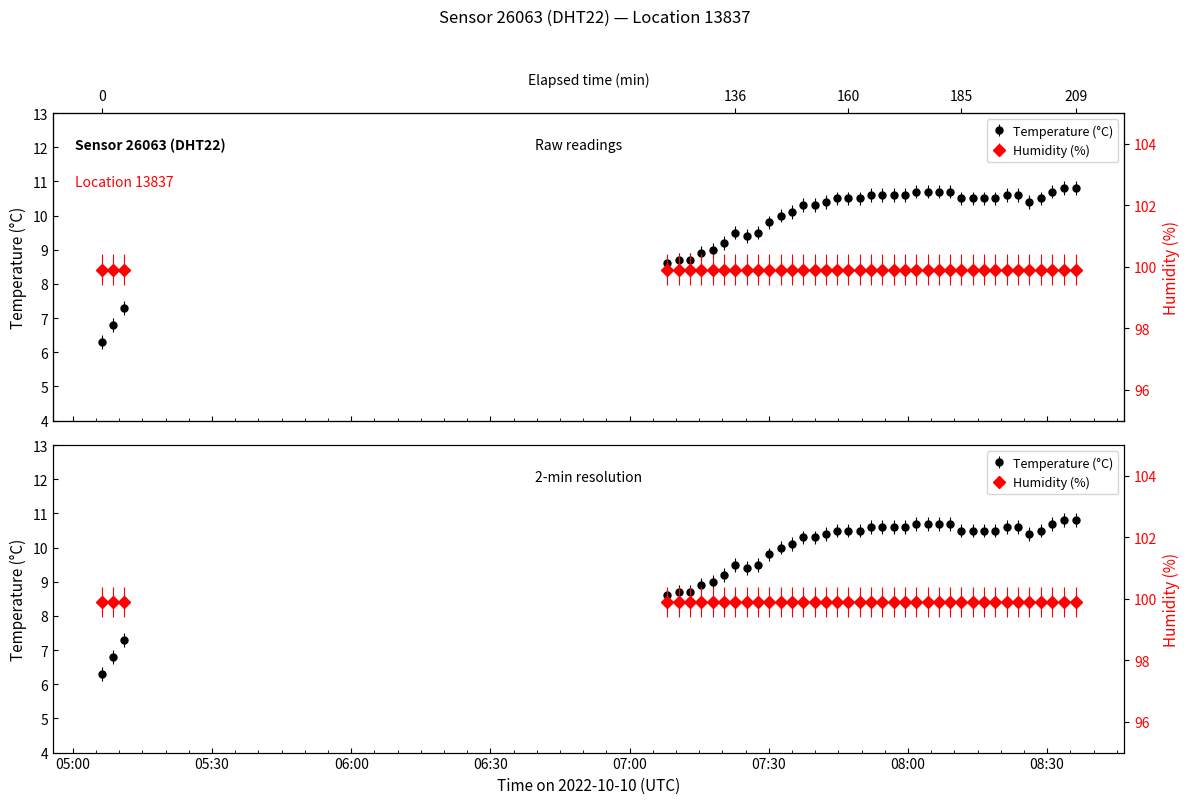

At which label does the data first exceed 10?

2022-10-10T07:34:59